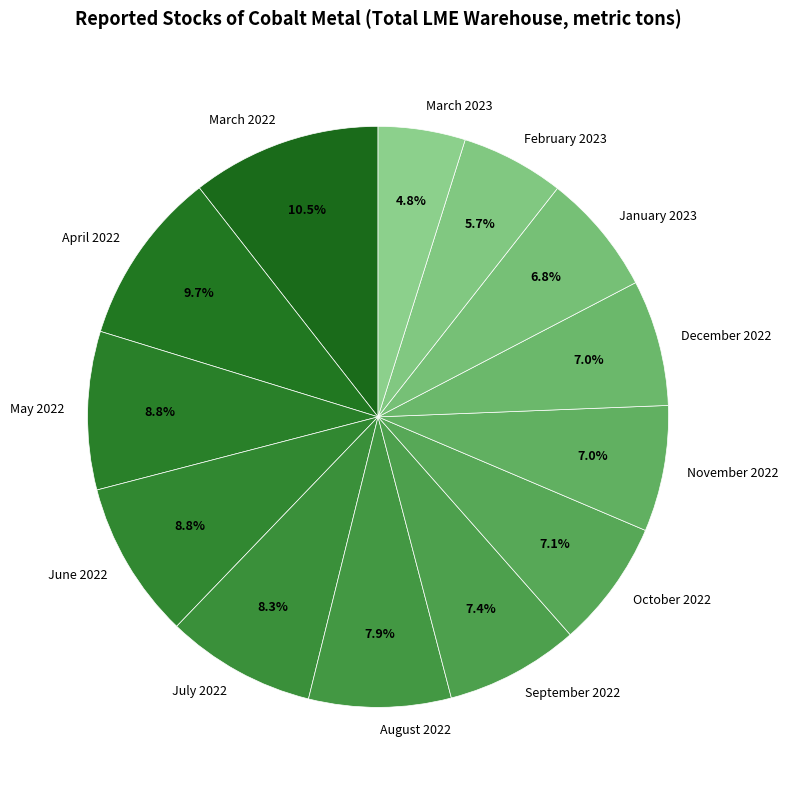

How many slices are in this pie chart?

13